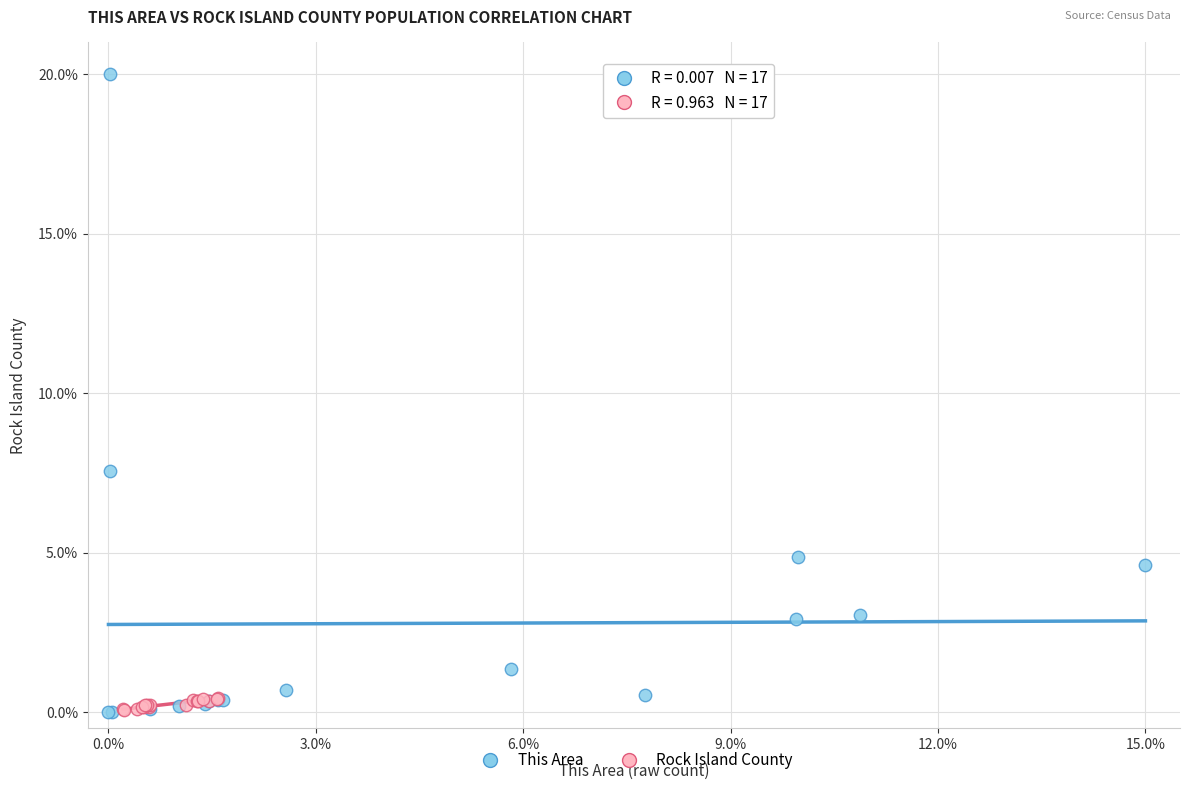

Which series has the largest Y range (max minus min)?

This Area